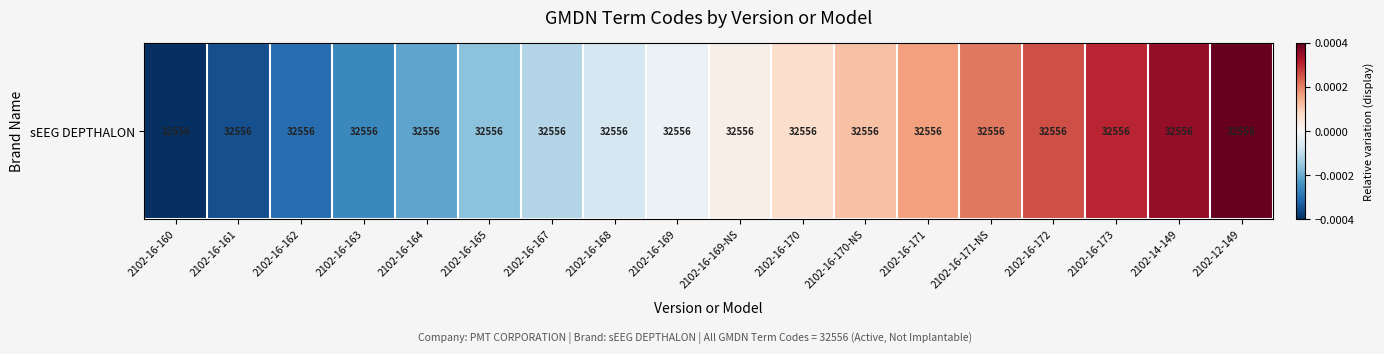

Reading left to right, extract all data points from this chart.

2102-16-160=-0.0	2102-16-161=-0.0	2102-16-162=-0.0	2102-16-163=-0.0	2102-16-164=-0.0	2102-16-165=-0.0	2102-16-167=-0.0	2102-16-168=-0.0	2102-16-169=-0.0	2102-16-169-NS=0.0	2102-16-170=0.0	2102-16-170-NS=0.0	2102-16-171=0.0	2102-16-171-NS=0.0	2102-16-172=0.0	2102-16-173=0.0	2102-14-149=0.0	2102-12-149=0.0